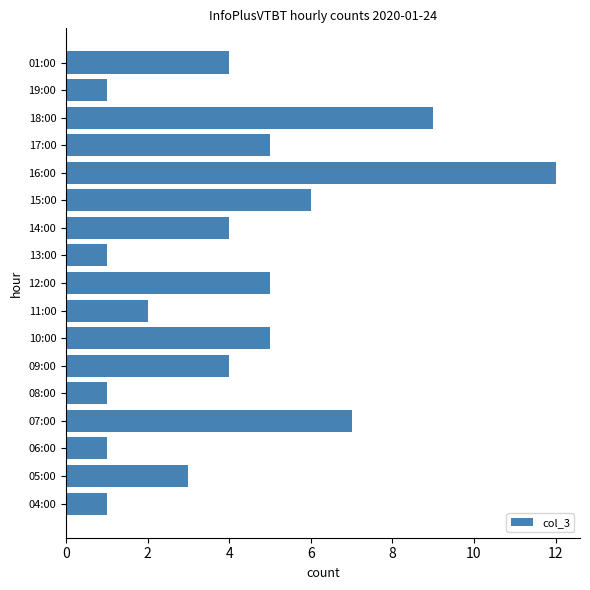

What is the change in value from 16:00 to 01:00?

-8